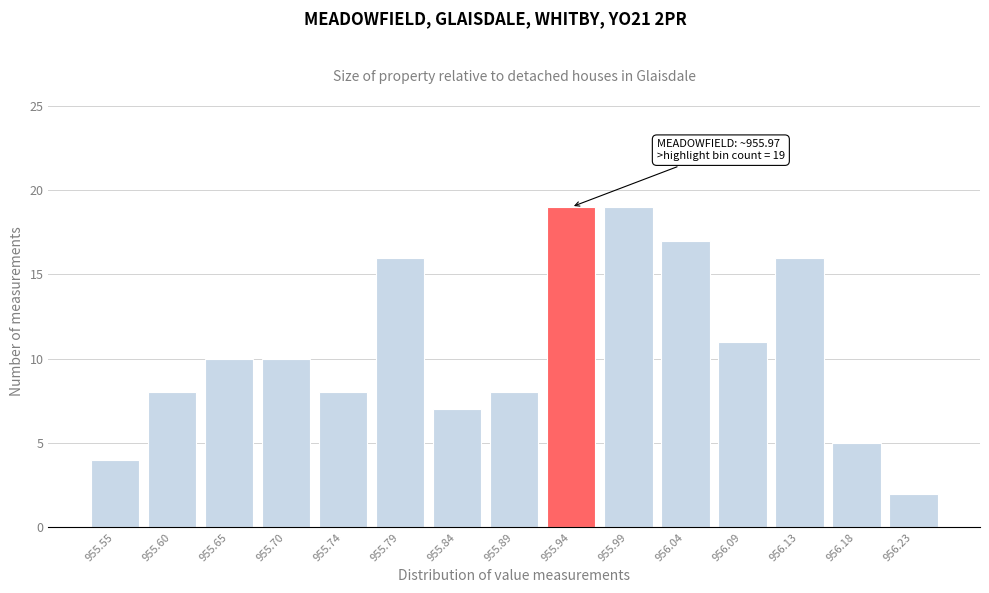

Reading left to right, list all the values displayed in this chart.

955.55=4	955.60=8	955.65=10	955.70=10	955.74=8	955.79=16	955.84=7	955.89=8	955.94=19	955.99=19	956.04=17	956.09=11	956.13=16	956.18=5	956.23=2